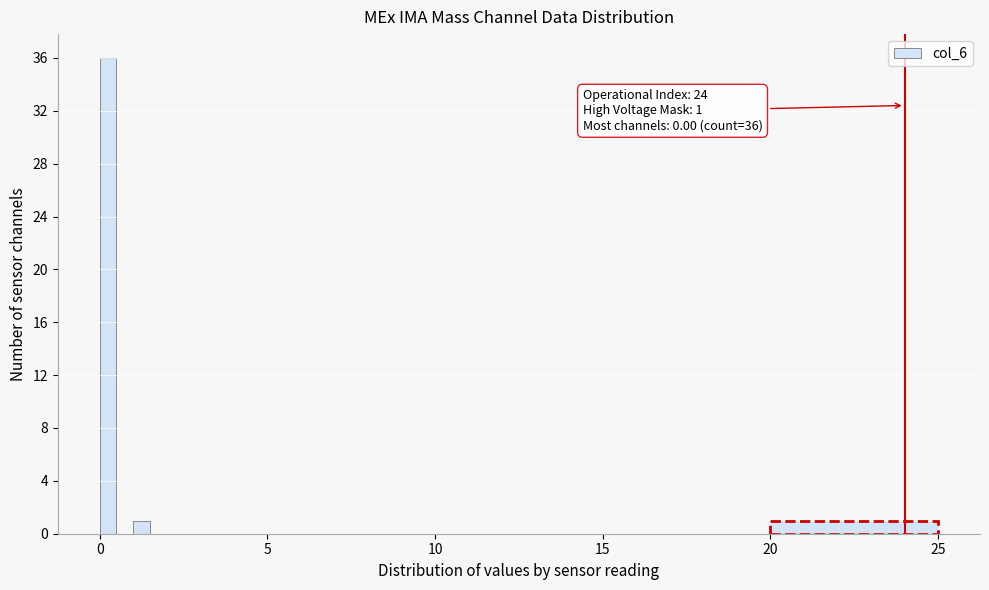

Around what value on the x-axis is the tallest bar? Give the approximate position of its centre, as read against the axis.

0.5